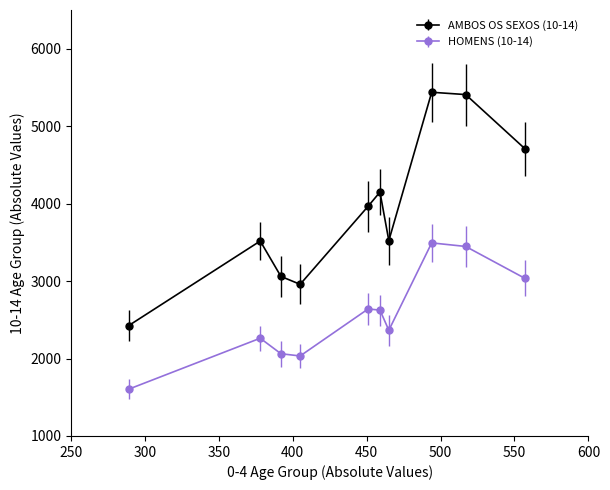

What are all the series names shown in the legend?

AMBOS OS SEXOS (10-14), HOMENS (10-14)